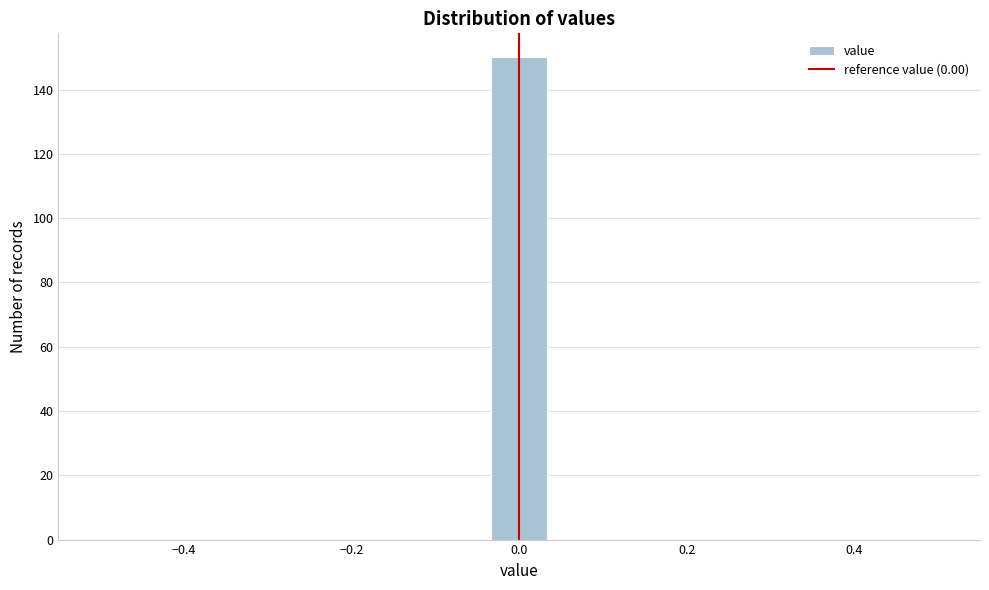

Around what value on the x-axis is the tallest bar? Give the approximate position of its centre, as read against the axis.

0.00